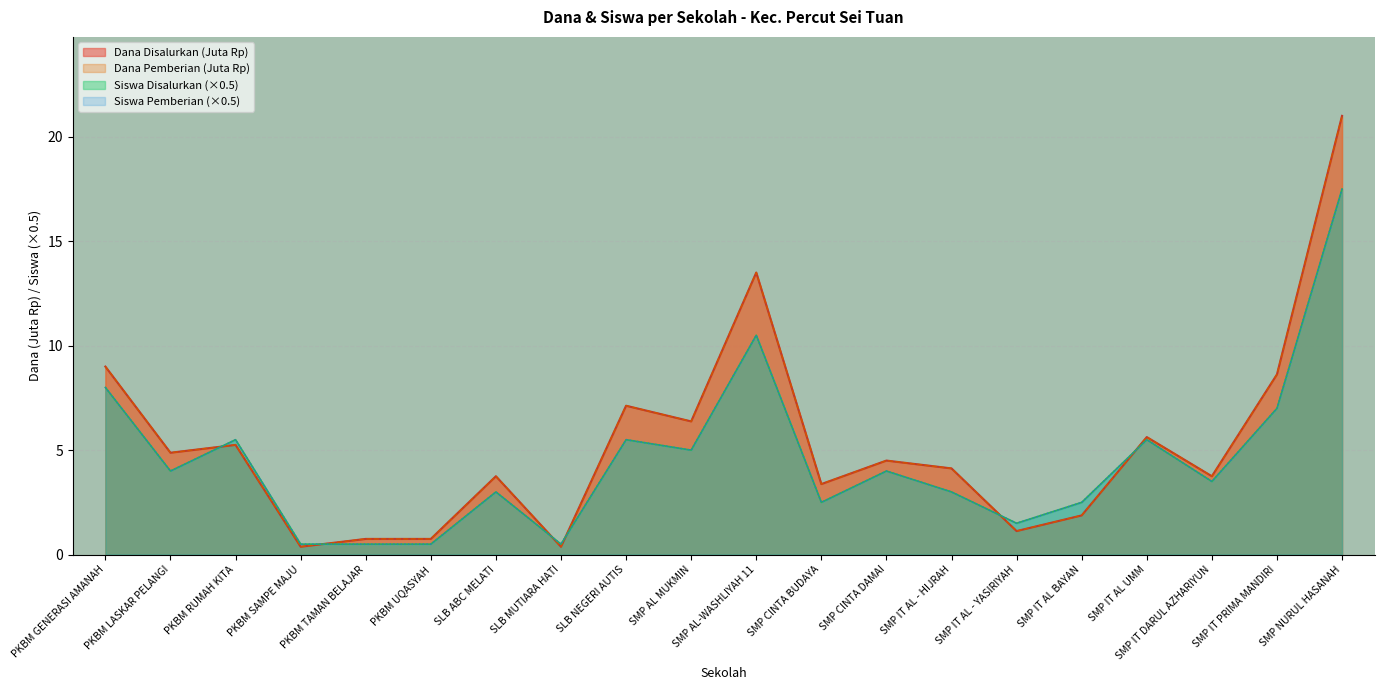

List the labels in order of Dana Disalurkan value, largest first.

SMP NURUL HASANAH, SMP AL-WASHLIYAH 11, PKBM GENERASI AMANAH, SMP IT PRIMA MANDIRI, SLB NEGERI AUTIS, SMP AL MUKMIN, SMP IT AL UMM, PKBM RUMAH KITA, PKBM LASKAR PELANGI, SMP CINTA DAMAI, SMP IT AL - HIJRAH, SLB ABC MELATI, SMP IT DARUL AZHARIYUN, SMP CINTA BUDAYA, SMP IT AL BAYAN, SMP IT AL - YASIRIYAH, PKBM TAMAN BELAJAR, PKBM UQASYAH, PKBM SAMPE MAJU, SLB MUTIARA HATI